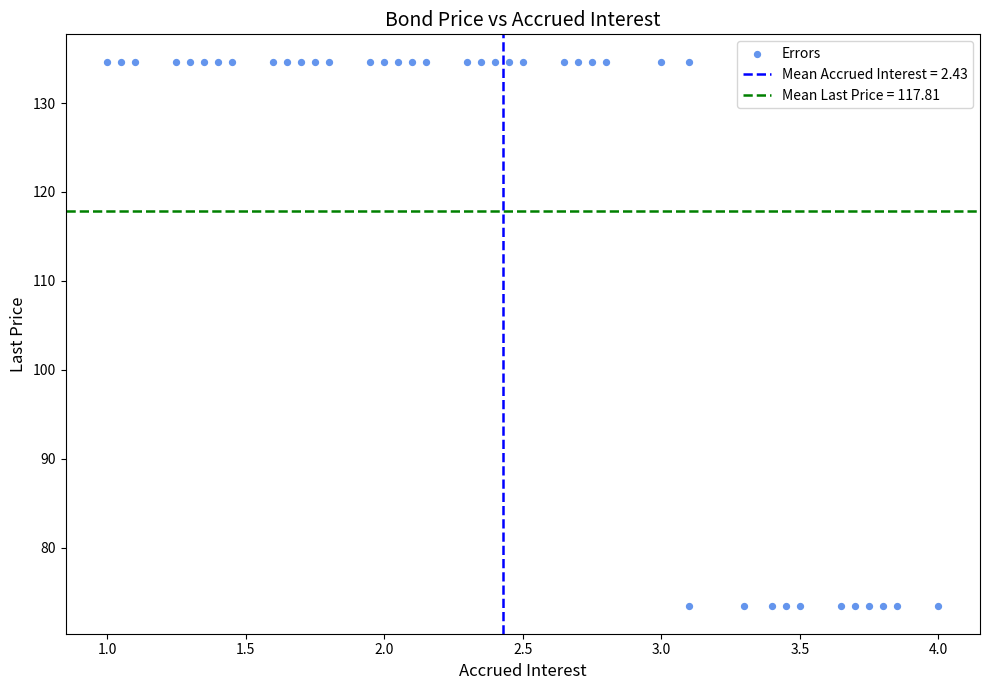

What is the range of X values (max minus min)?

3.0